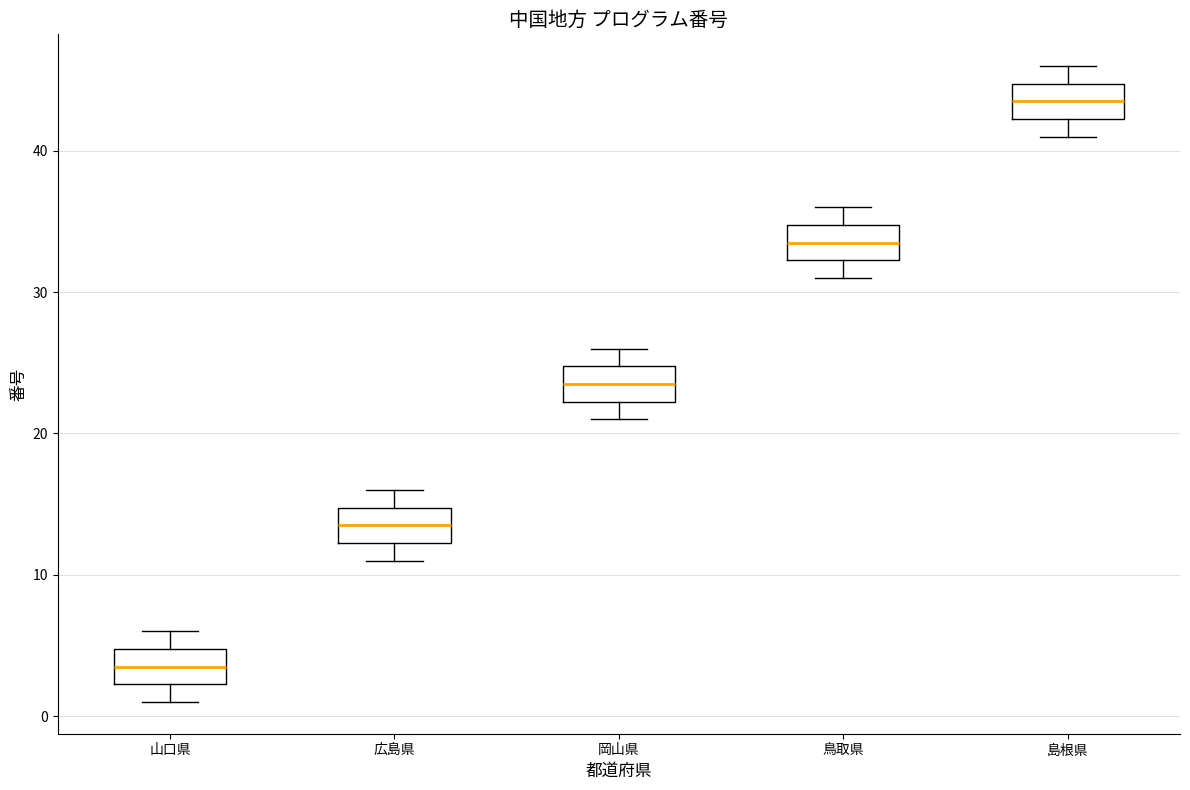

Reading left to right, read every box against the y-axis: the position of its median line, the range the box covers, and the ends of its whiskers. The values are not printed on the chart, so give them approximately, as read against the axis.

山口県: median 4, box 2 to 5, whiskers 1 to 6
広島県: median 14, box 12 to 15, whiskers 11 to 16
岡山県: median 24, box 22 to 25, whiskers 21 to 26
鳥取県: median 34, box 32 to 35, whiskers 31 to 36
島根県: median 44, box 42 to 45, whiskers 41 to 46